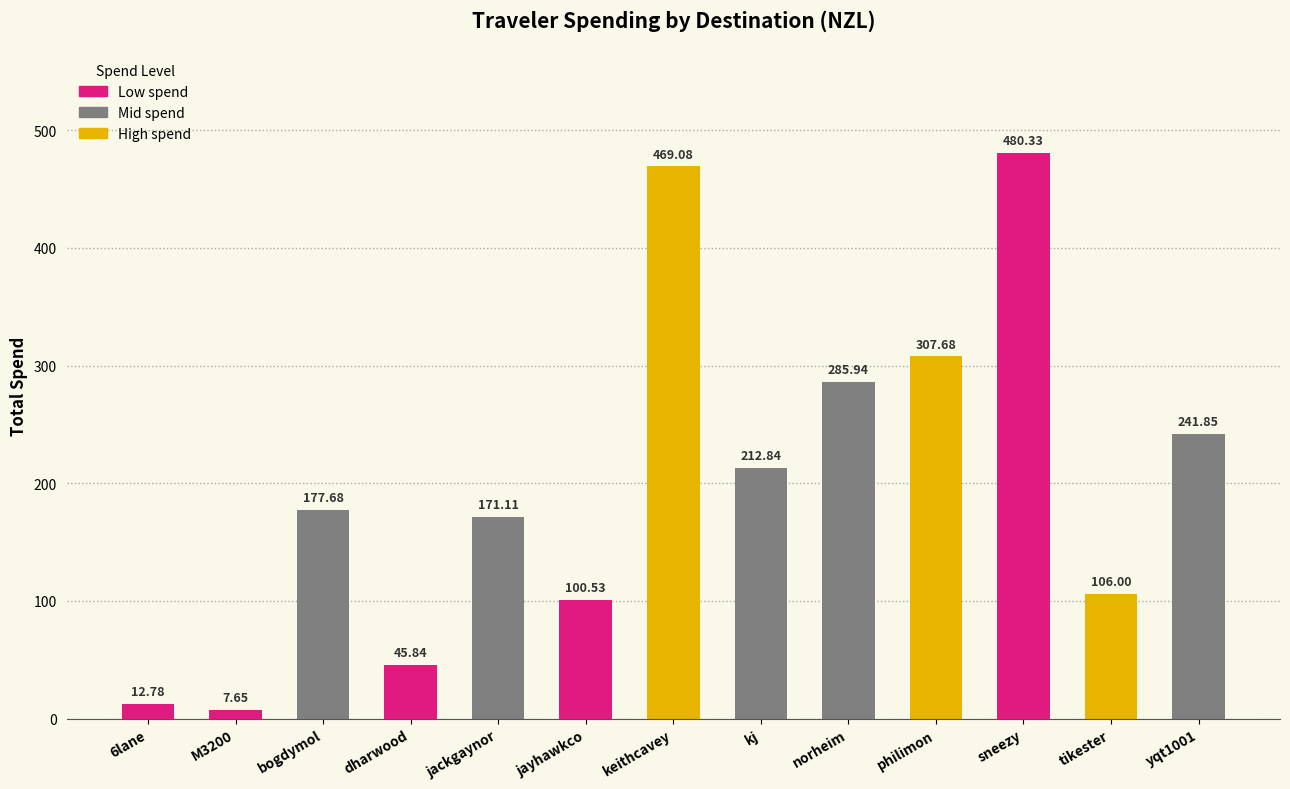

Between norheim and tikester, which is larger?

norheim